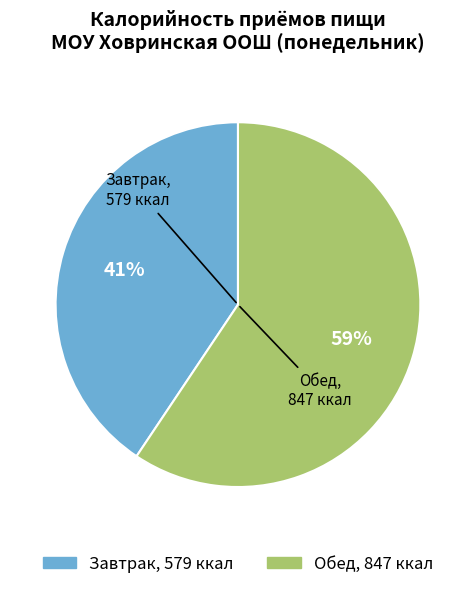

How many slices are in this pie chart?

2